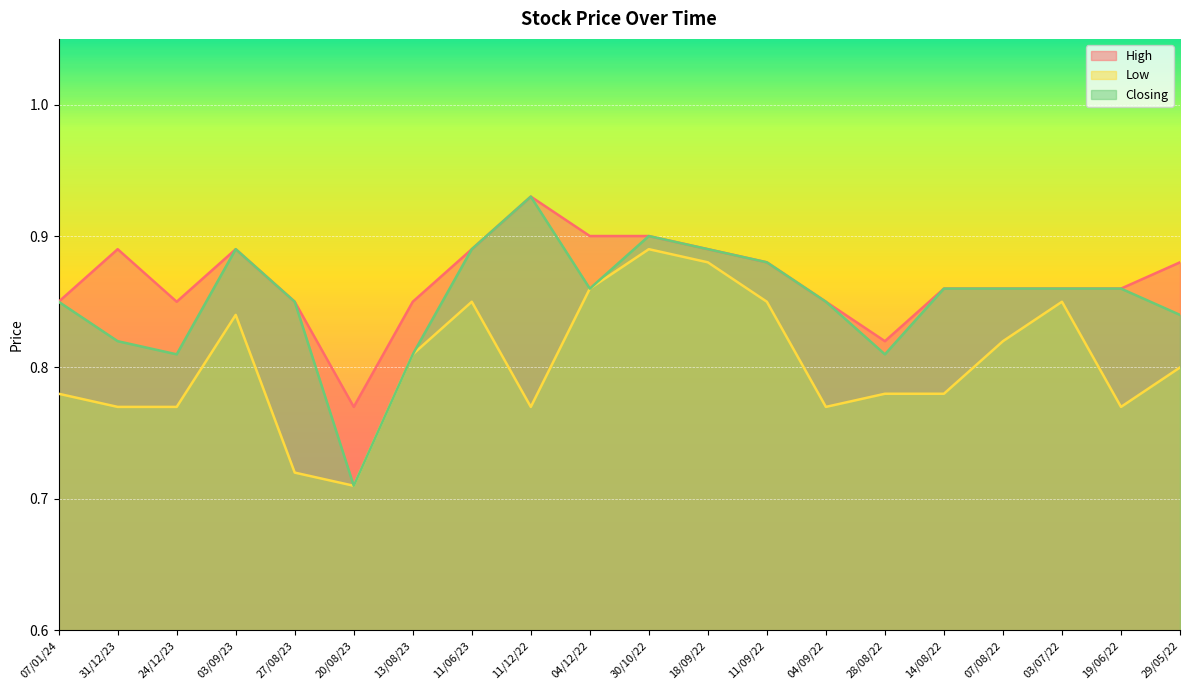

Reading left to right, extract all data points from this chart.

High: 0.8	0.9	0.8	0.9	0.8	0.8	0.8	0.9	0.9	0.9	0.9	0.9	0.9	0.8	0.8	0.9	0.9	0.9	0.9	0.9
Low: 0.8	0.8	0.8	0.8	0.7	0.7	0.8	0.8	0.8	0.9	0.9	0.9	0.8	0.8	0.8	0.8	0.8	0.8	0.8	0.8
Closing: 0.8	0.8	0.8	0.9	0.8	0.7	0.8	0.9	0.9	0.9	0.9	0.9	0.9	0.8	0.8	0.9	0.9	0.9	0.9	0.8